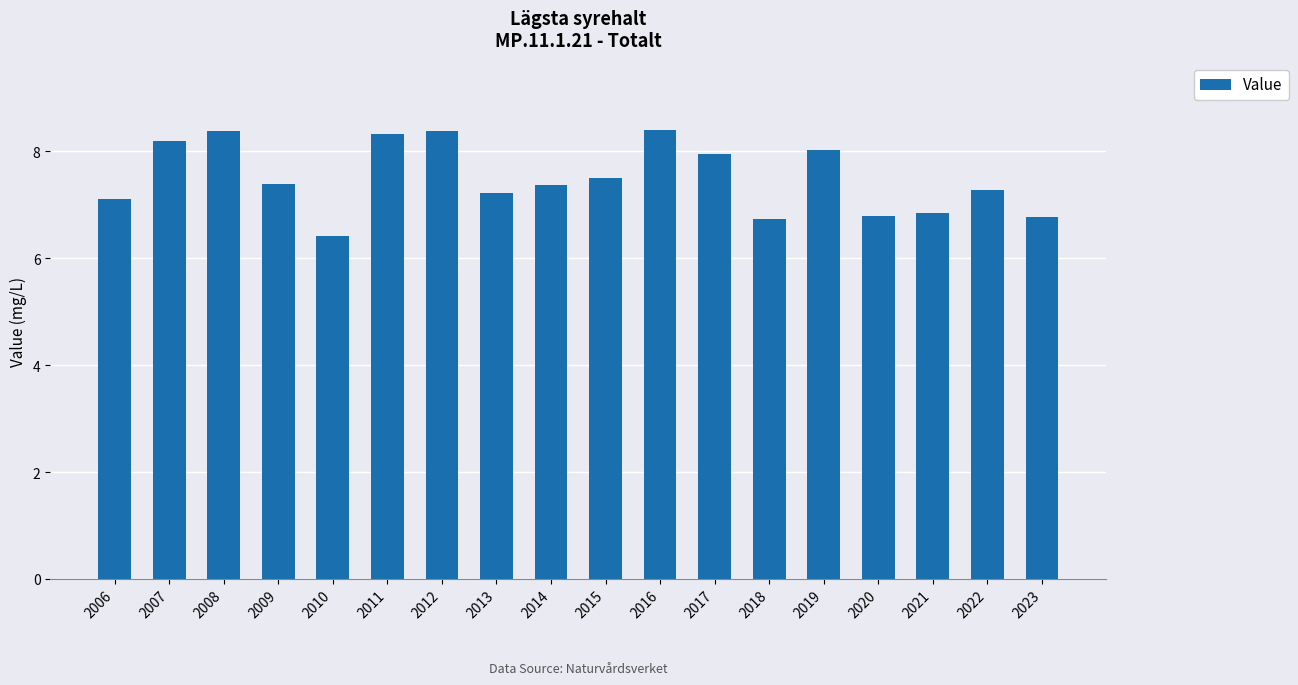

Reading left to right, transcribe all the data shown in this chart.

2006=7.1	2007=8.2	2008=8.4	2009=7.4	2010=6.4	2011=8.3	2012=8.4	2013=7.2	2014=7.4	2015=7.5	2016=8.4	2017=8.0	2018=6.7	2019=8.0	2020=6.8	2021=6.8	2022=7.3	2023=6.8